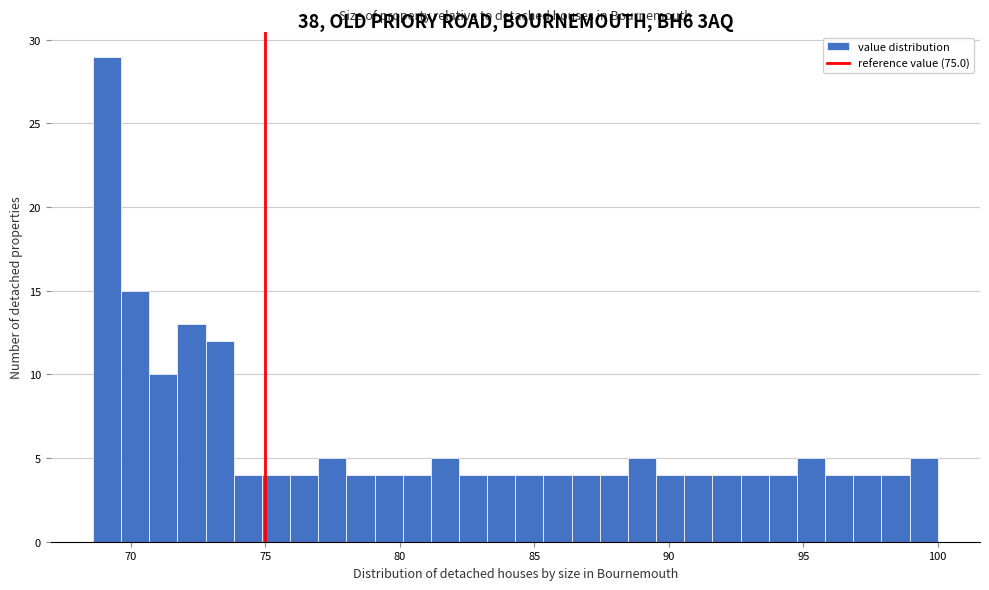

Read against the x-axis, roughly where is the centre of the tallest bar?

69.0